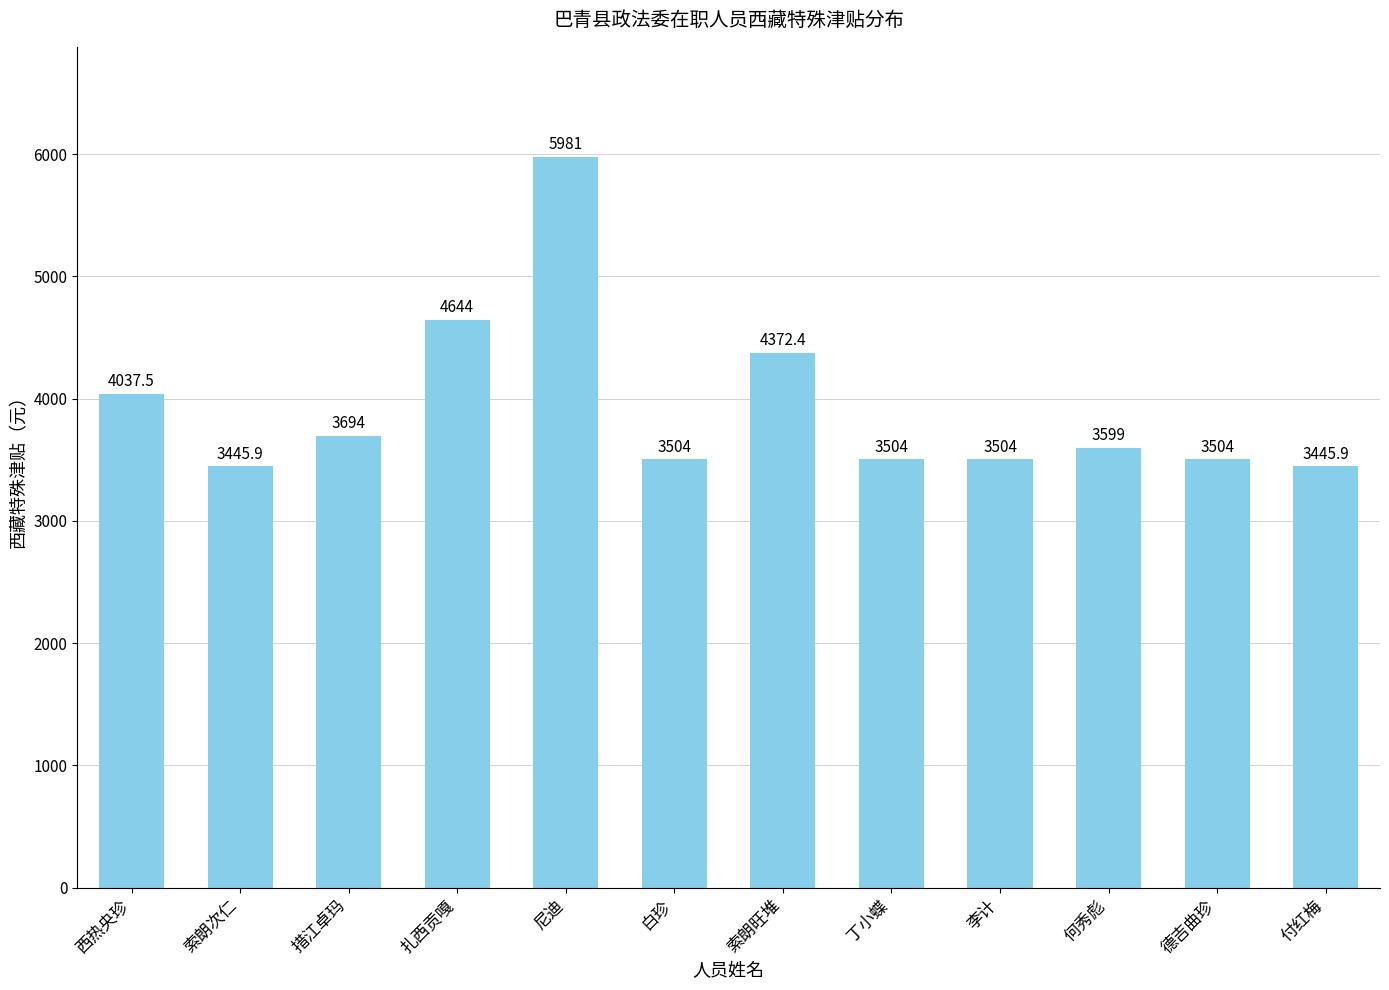

What position from the right is 索朗次仁?

11